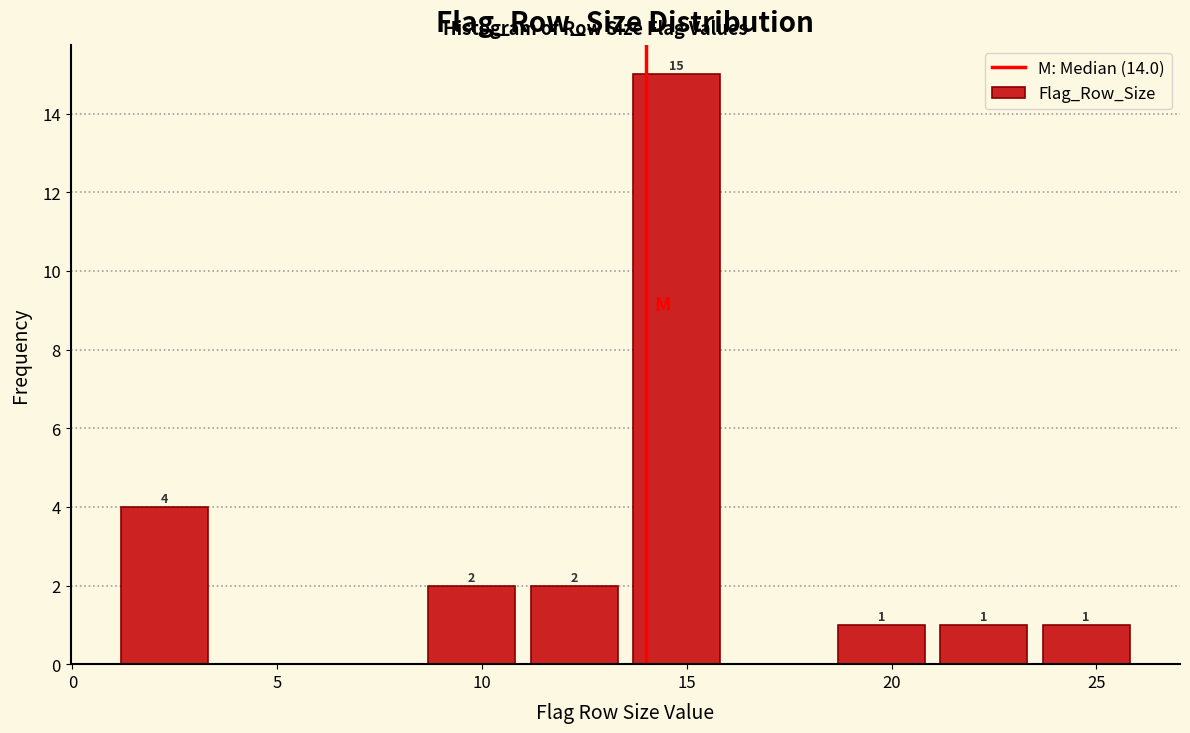

Which range on the x-axis has the tallest bar?

13.5 to 16.0